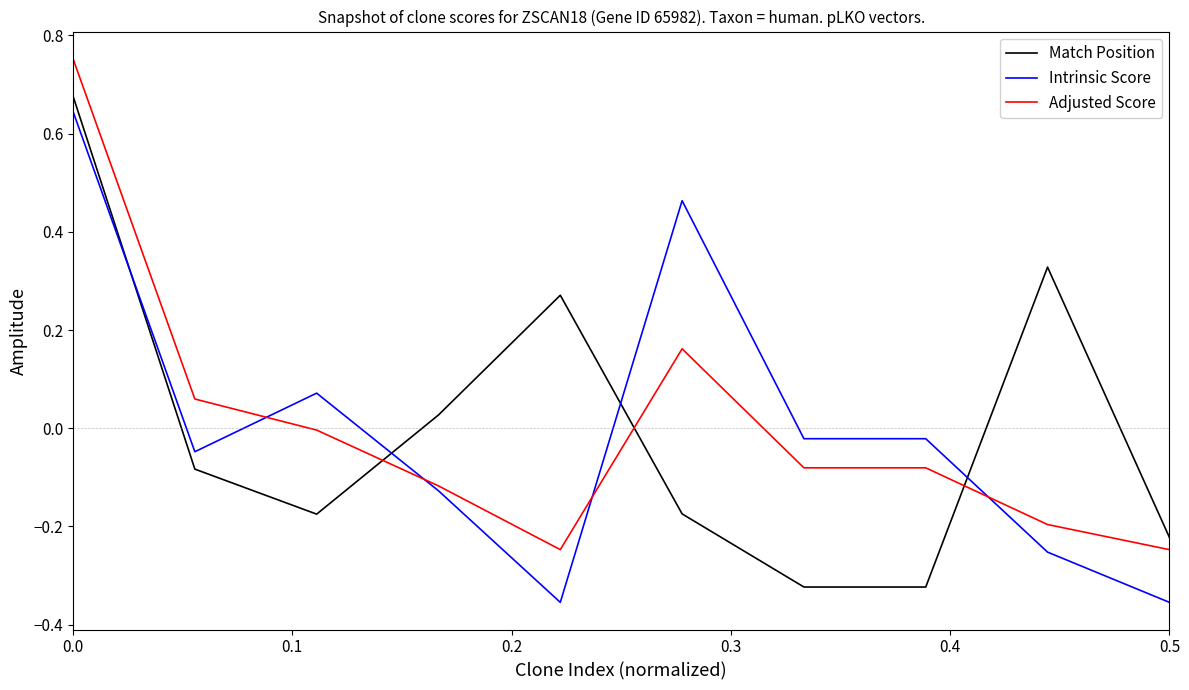

True or false: Match Position and Intrinsic Score cross at least once.

True